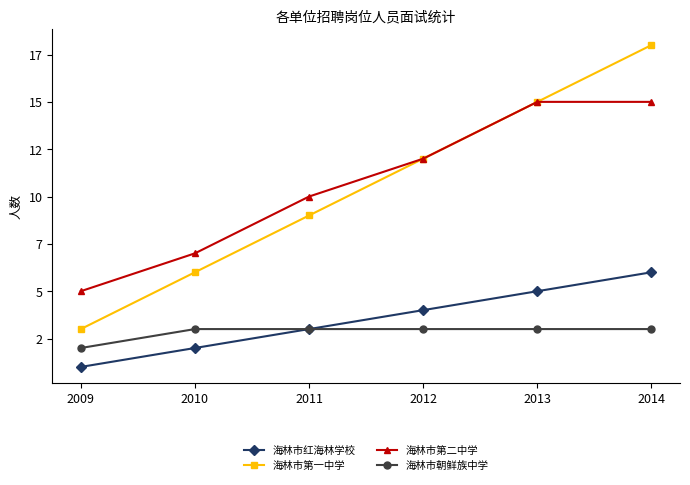

Is it true that 海林市红海林学校 equals 2 at 2010?

True